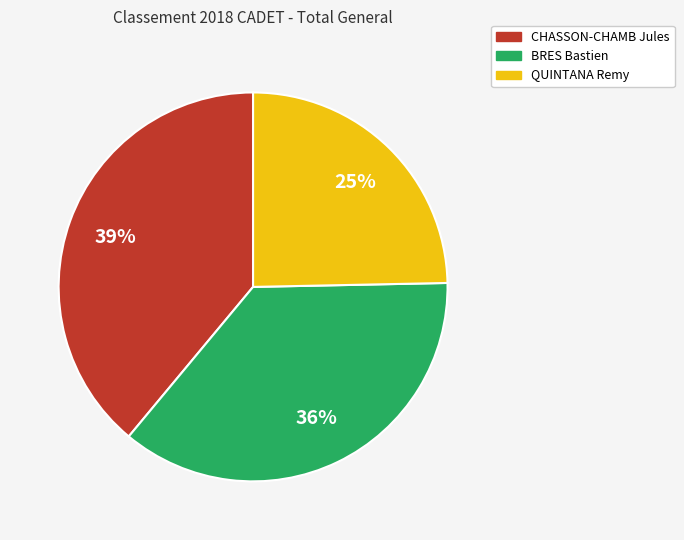

To the nearest percent, what portion does CHASSON-CHAMB Jules represent?

39%